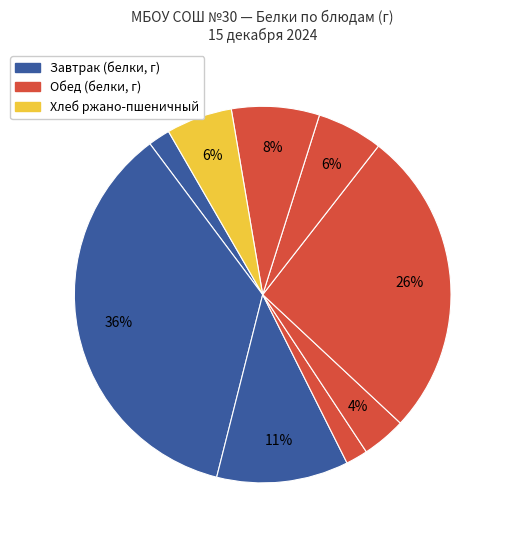

How many segments does this pie chart have?

9